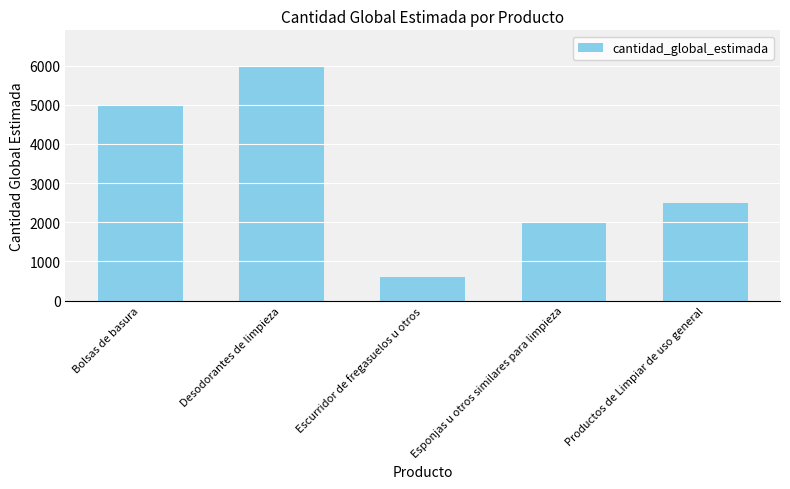

Does the chart contain any negative values?

No